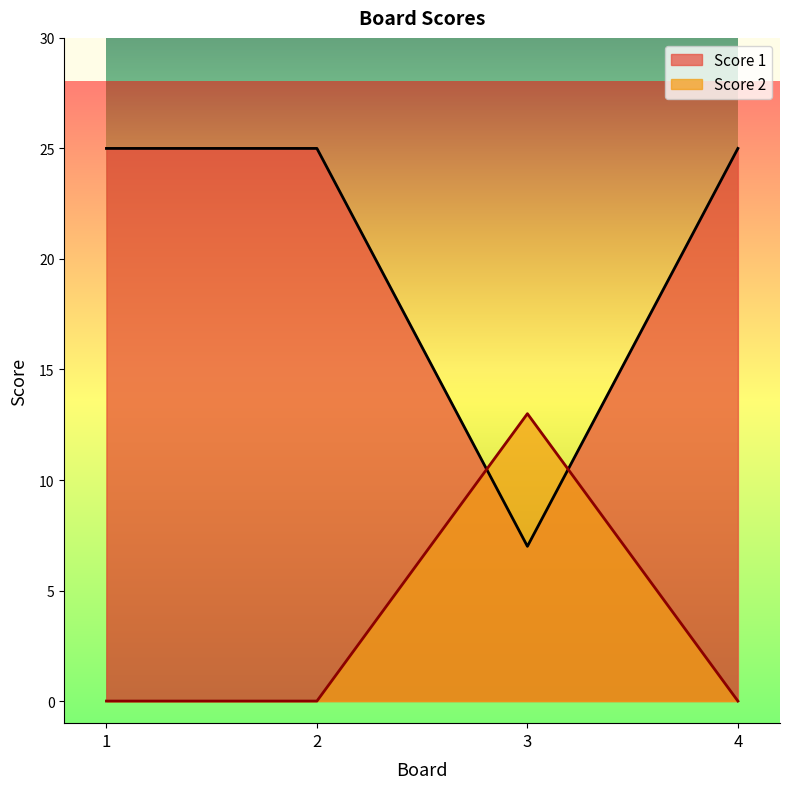

How many times do Score 1 and Score 2 cross each other?

2